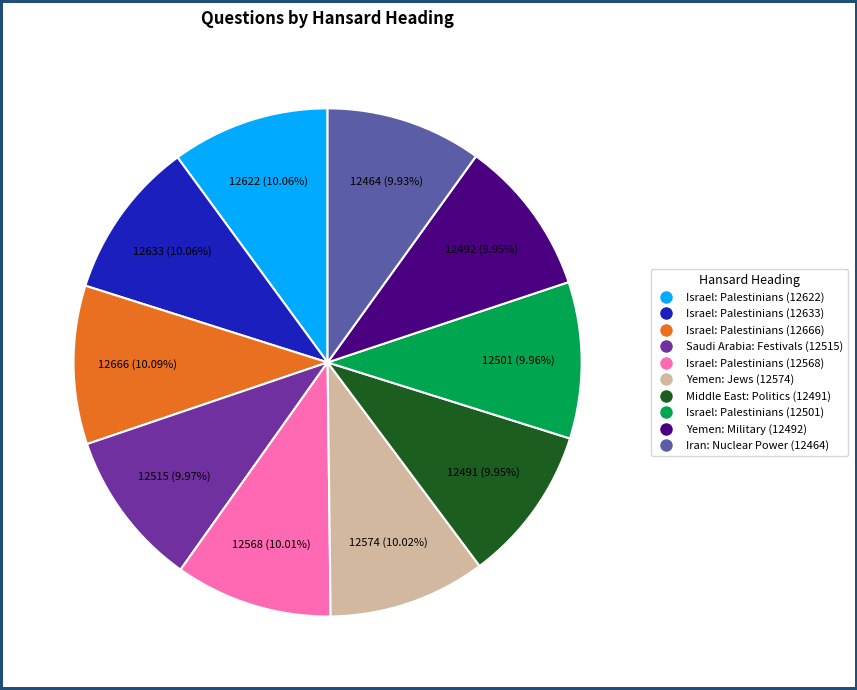

Approximately how many times larger is the value at Israel: Palestinians (12622) compared to Middle East: Politics (12491)?

1.0